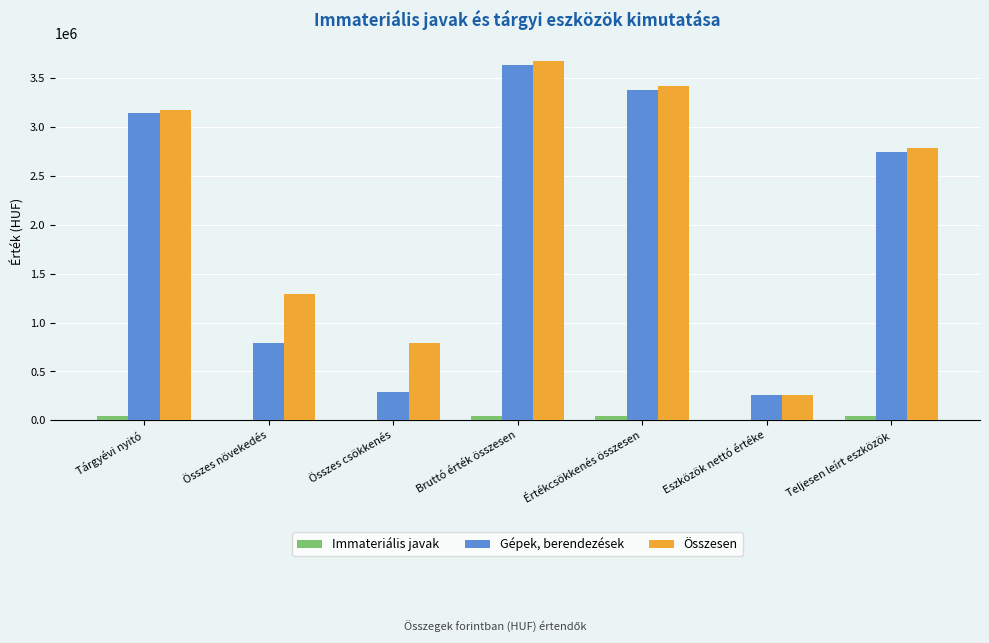

Which series changed the most between Értékcsökkenés összesen and Eszközök nettó értéke?

Összesen